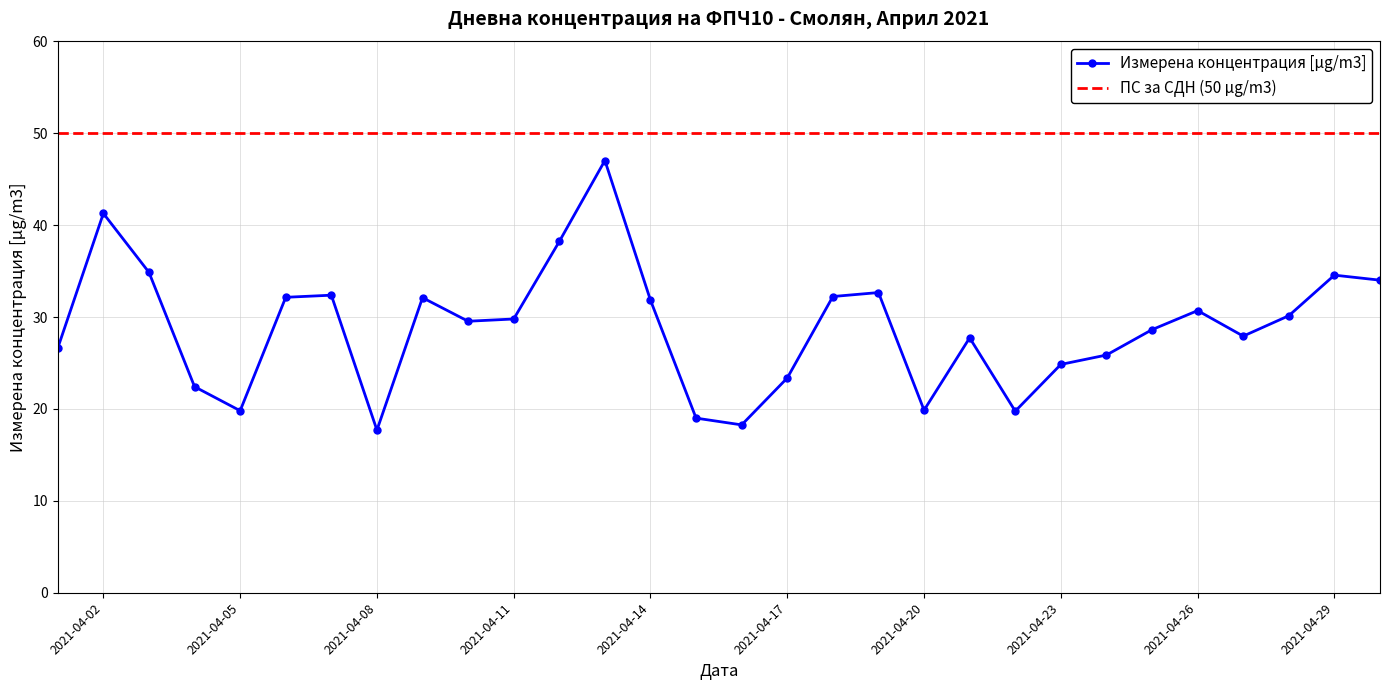

Between 2021-04-08 and 2021-04-17, which is larger?

2021-04-17